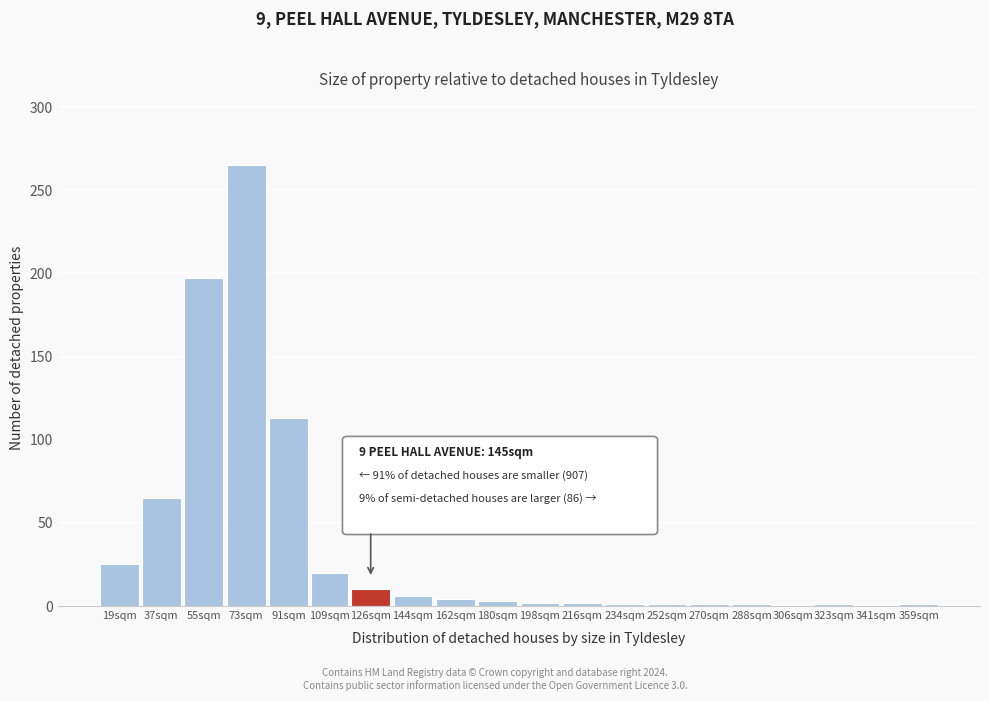

What is the sum of all values?

718